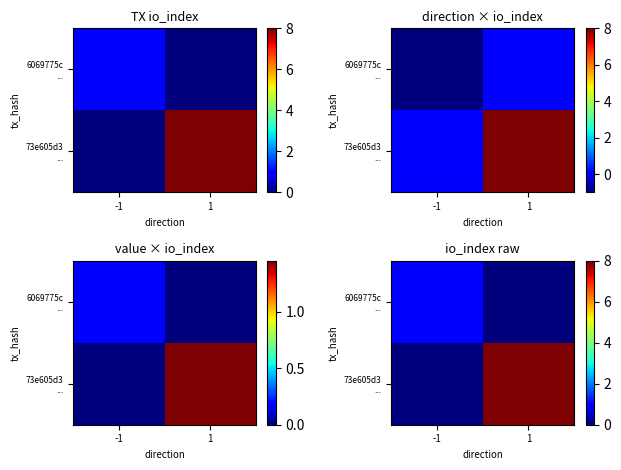

True or false: 6069775c ... has a value of 0 at 1.

True